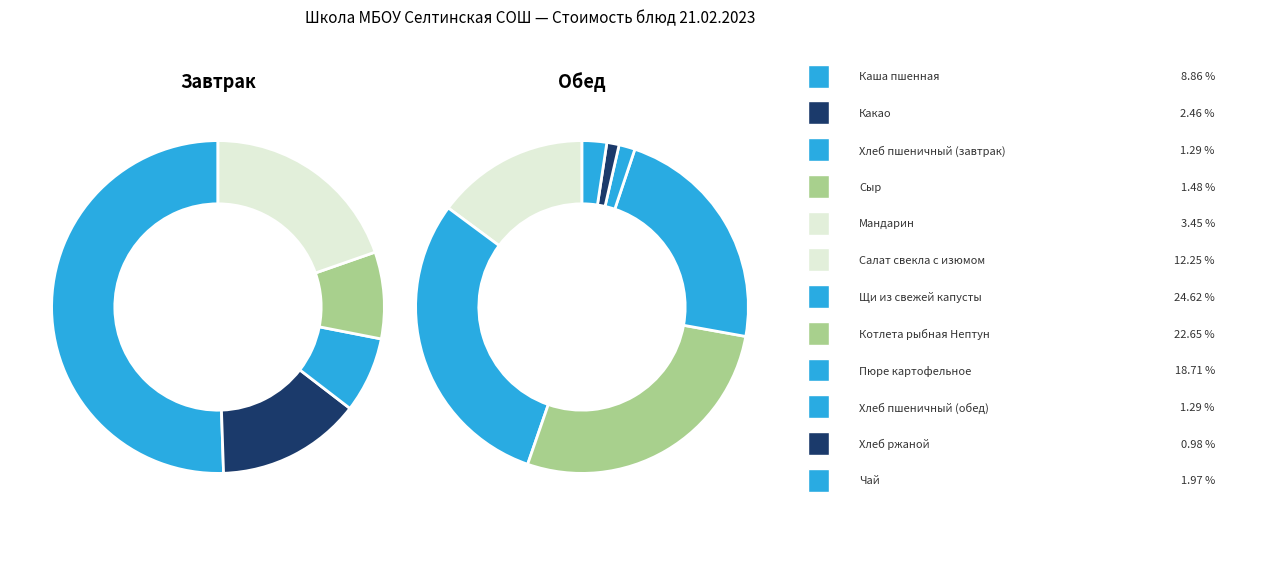

How many segments does this pie chart have?

12